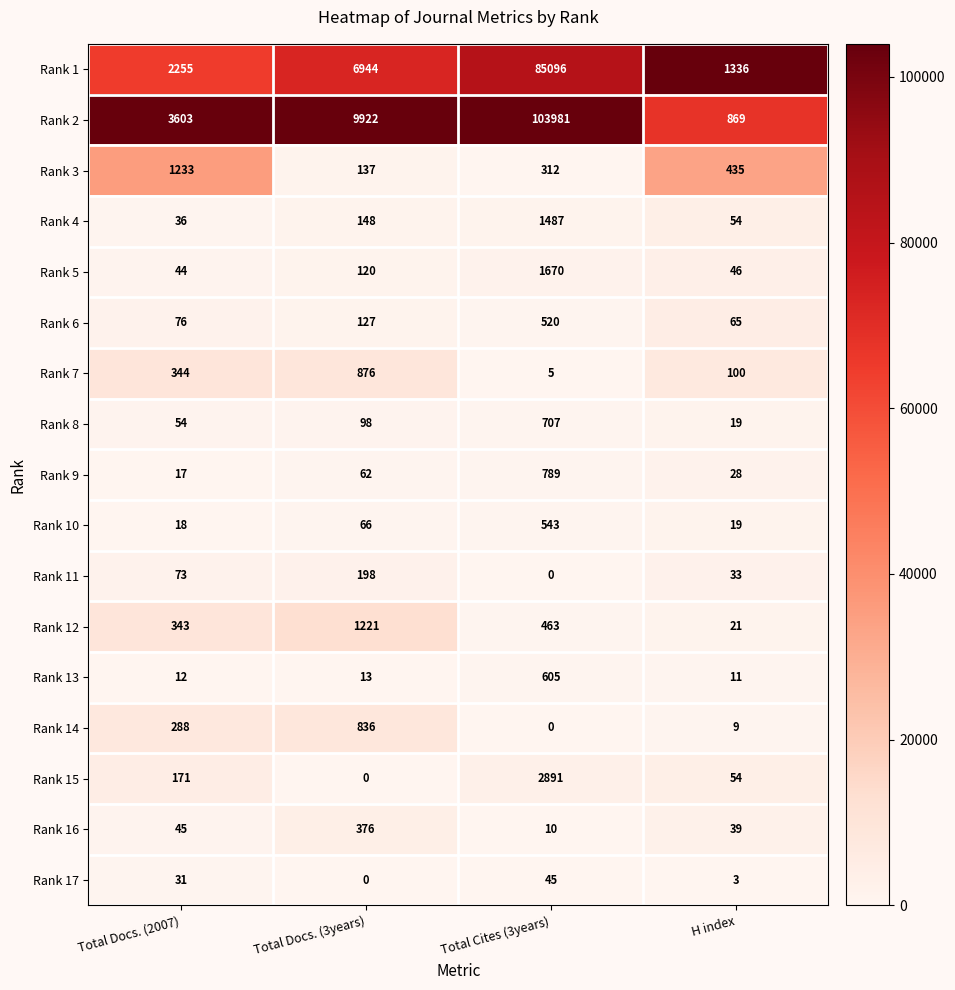

True or false: Rank 11 has a value of 106 at Total Docs. (2007).

False